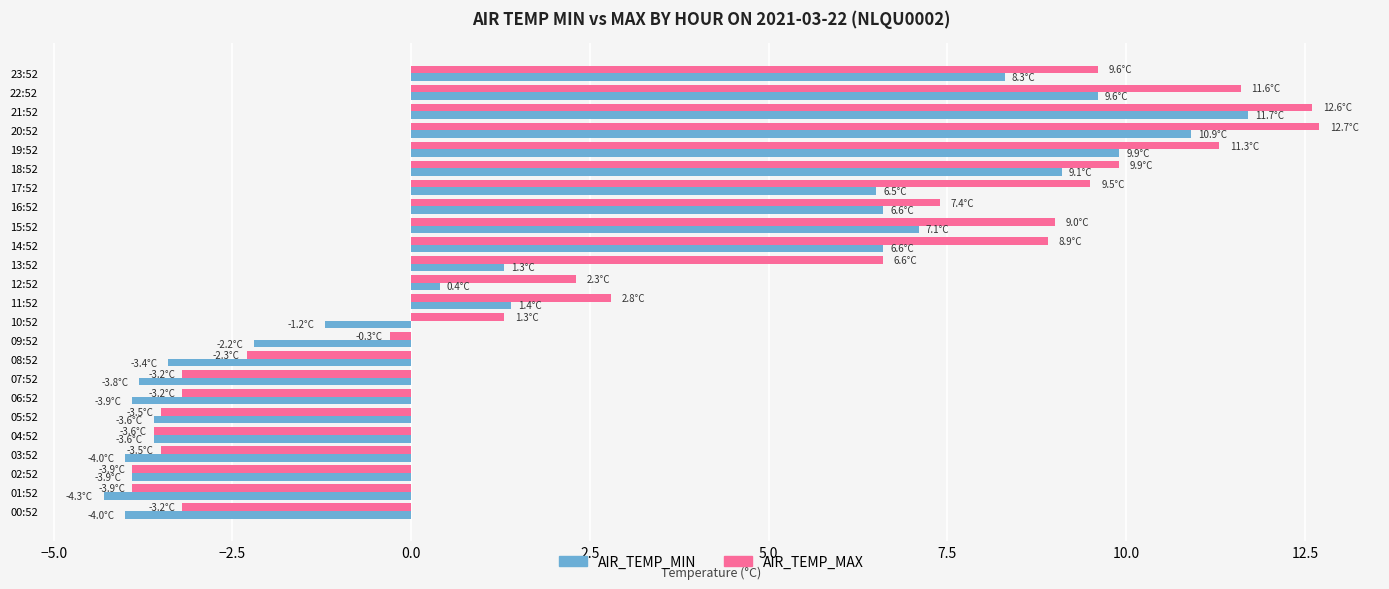

At which label is AIR_TEMP_MAX closest to 4?

11:52